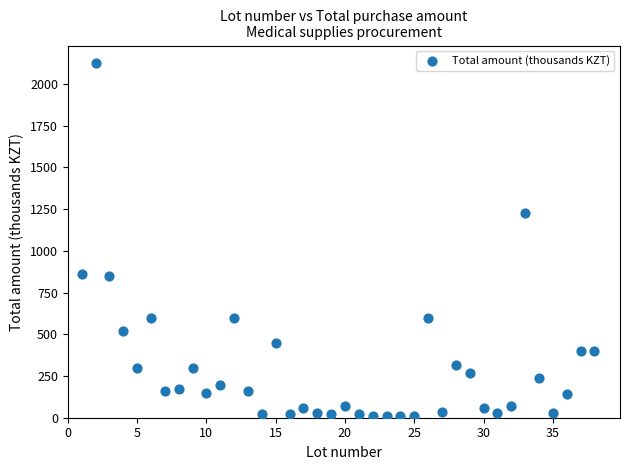

What is the range of X values (max minus min)?

37.0